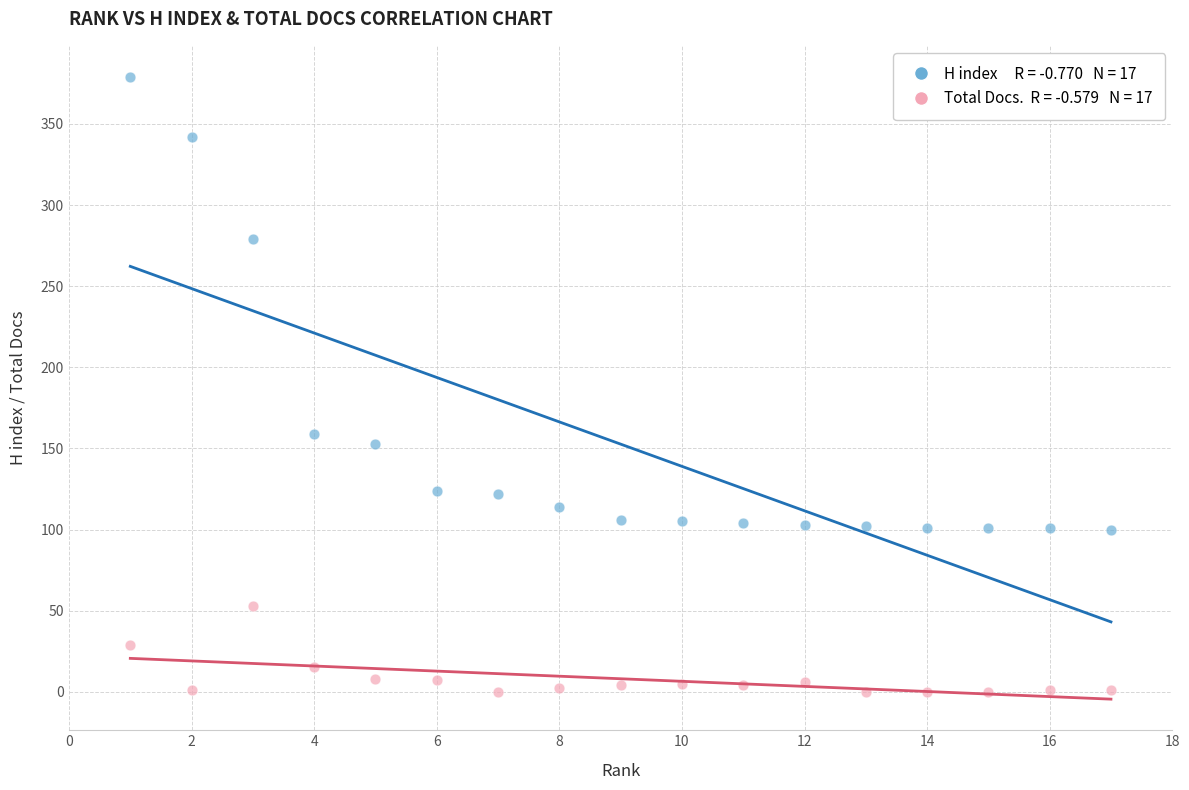

Across all series, what Y value is closest to 189?

159